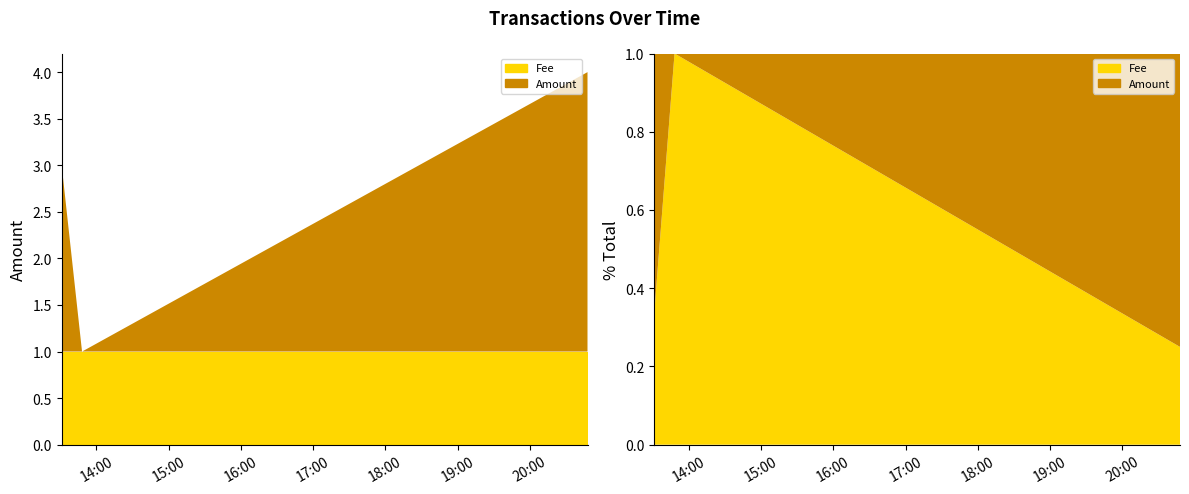

Reading left to right, transcribe all the data shown in this chart.

Amount: 2015-01-28 20:47:55=3	2015-01-28 13:48:06=0	2015-01-28 13:31:10=2
Fee: 2015-01-28 20:47:55=1	2015-01-28 13:48:06=1	2015-01-28 13:31:10=1